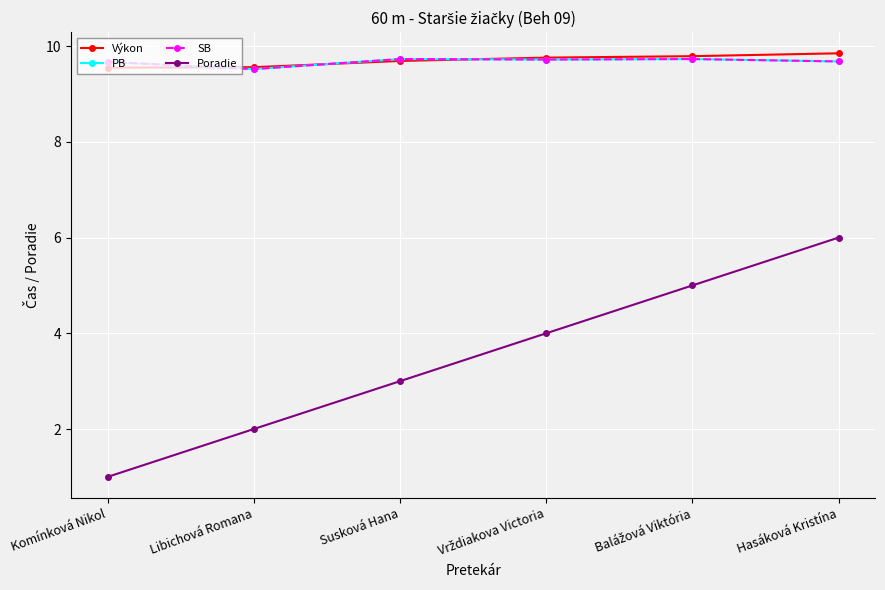

How many times do Výkon and PB cross each other?

3